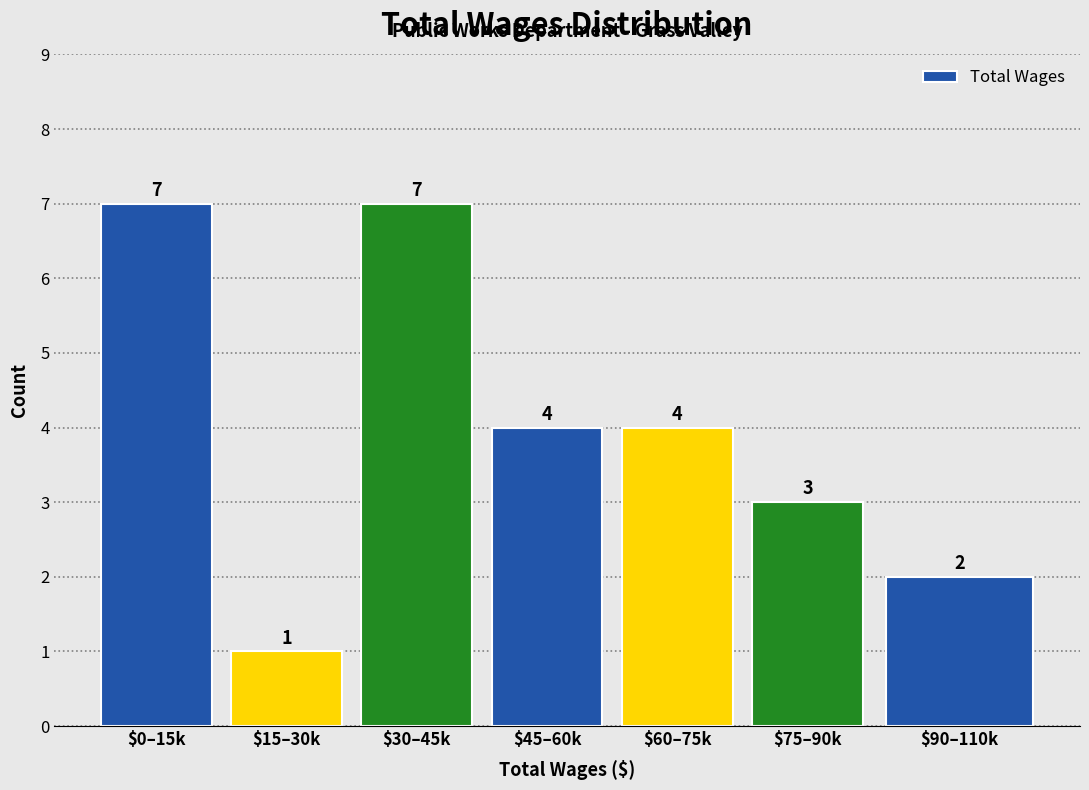

Reading left to right, what are all the values shown in this chart?

7	1	7	4	4	3	2